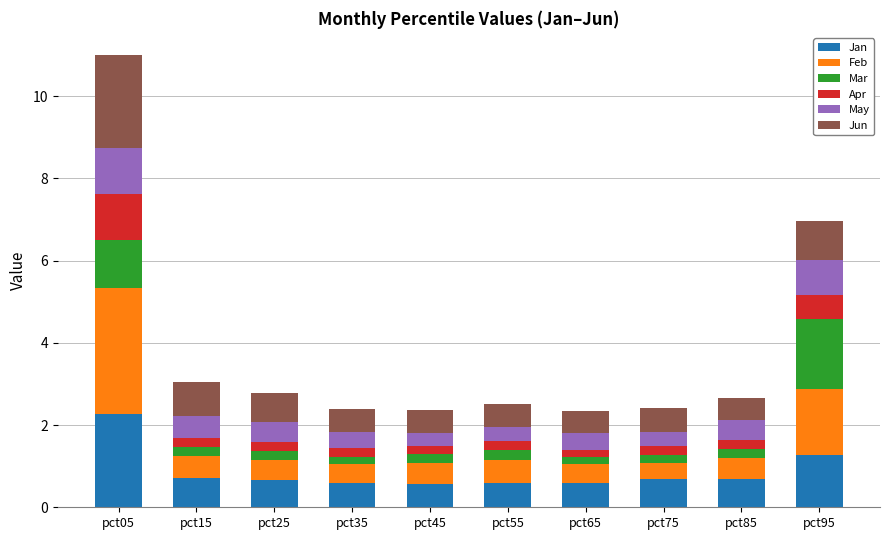

What is the lowest value of the Jan series?

0.6